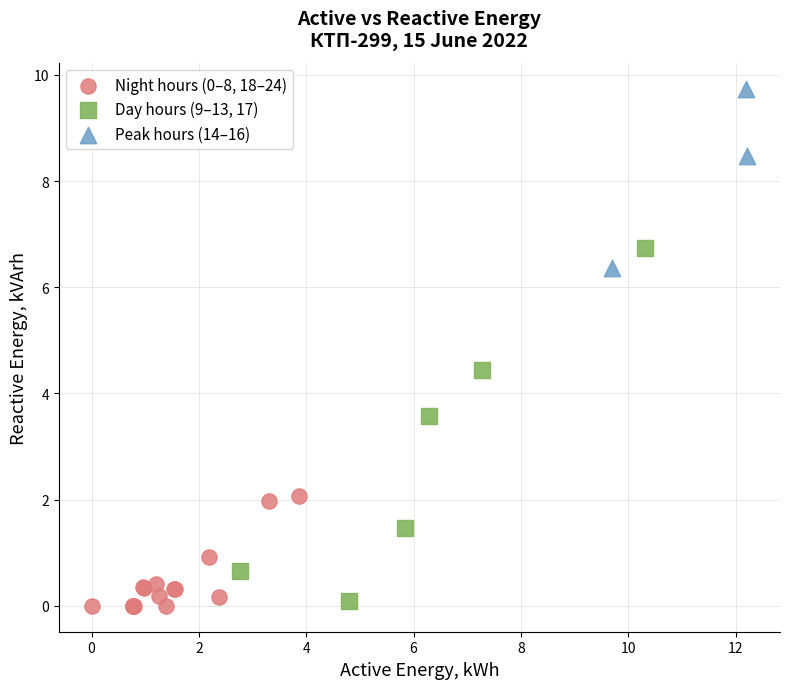

Which series has the widest spread of Y values?

Day hours (9–13, 17)